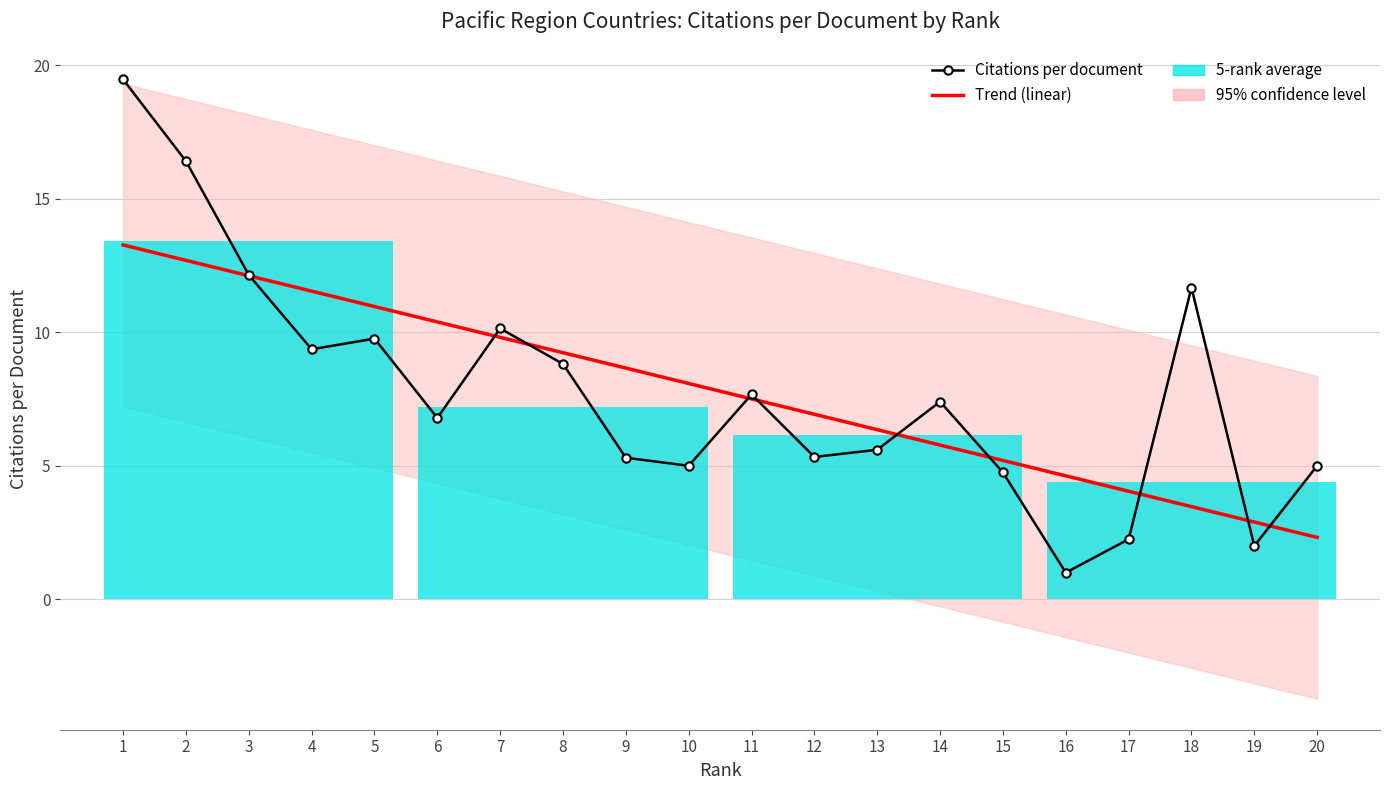

Which category has the highest value in the Citations per document series?

1